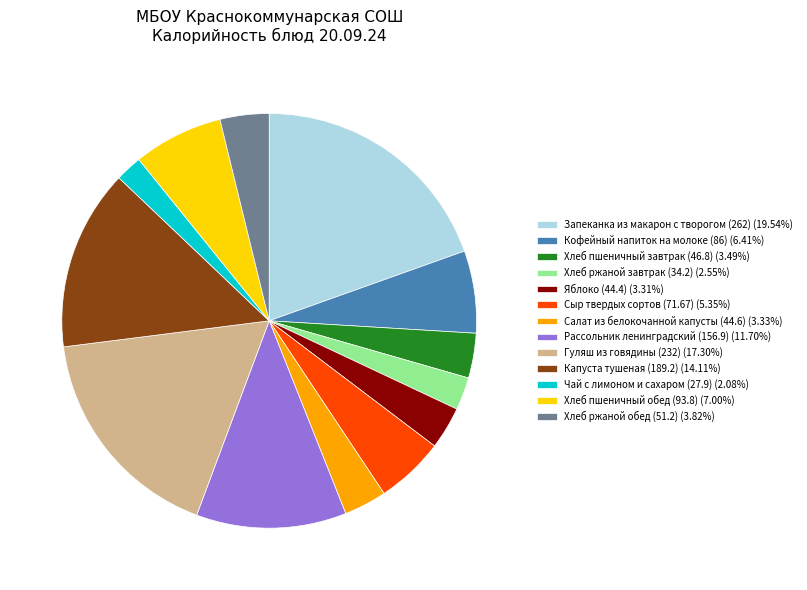

Which slice is the largest?

Запеканка из макарон с творогом (262)